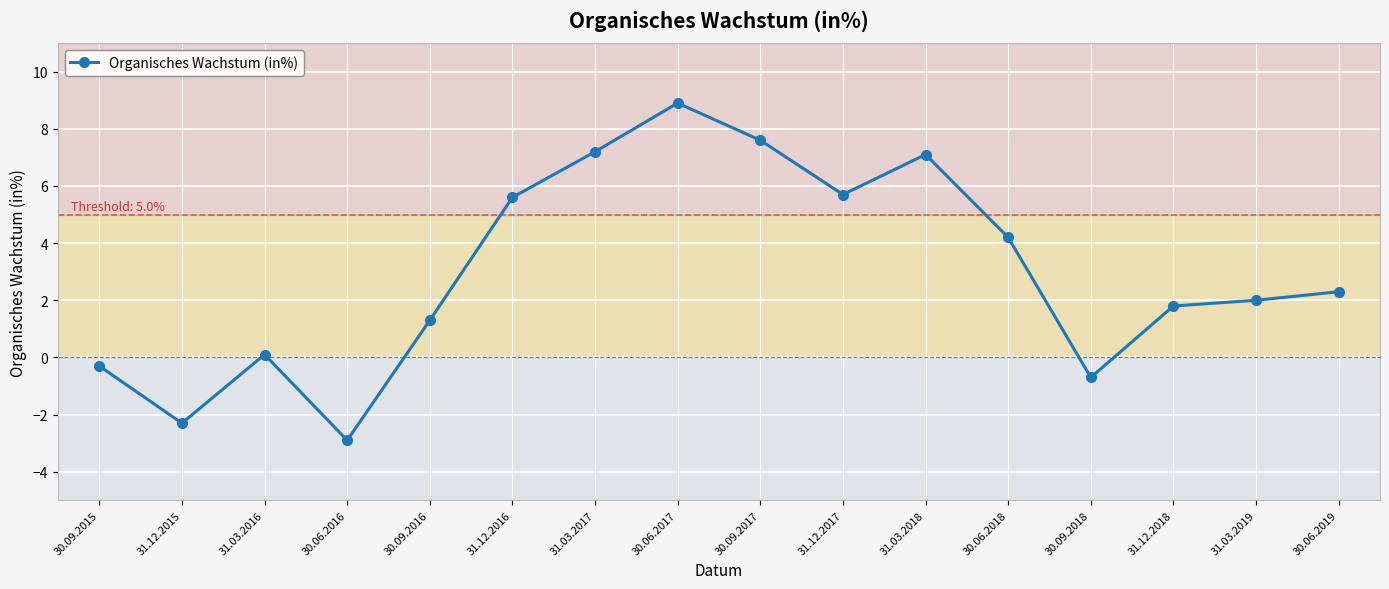

At which category does the chart reach its minimum across all series?

30.06.2016